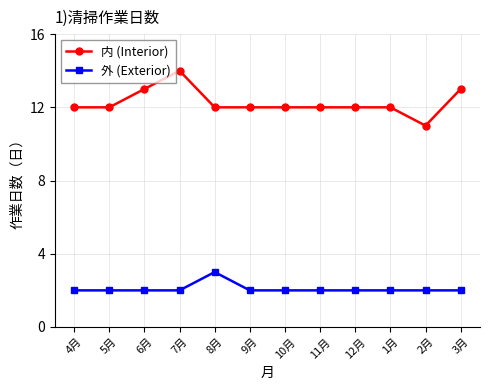

True or false: 内 (Interior) and 外 (Exterior) intersect in this chart.

False